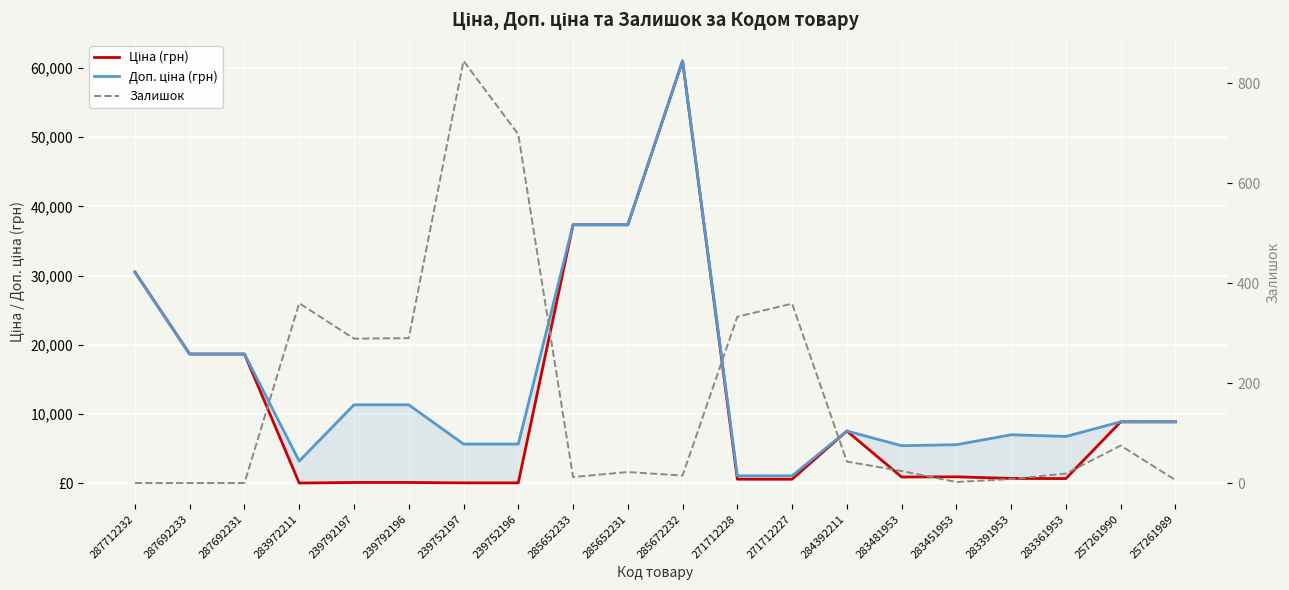

The Ціна (грн) series shows 7545.9 at 284392211. True or false?

True